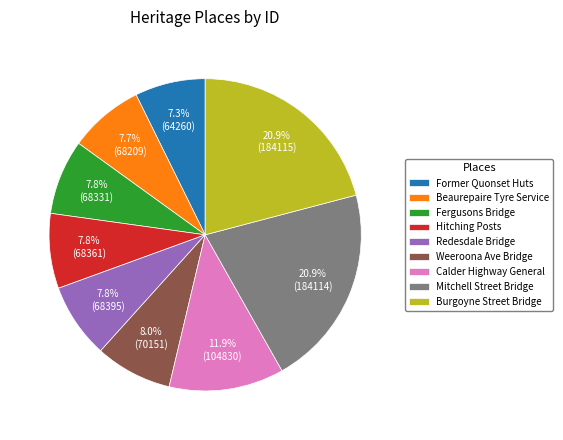

Approximately how many times larger is the value at Mitchell Street Bridge compared to Calder Highway General?

1.8